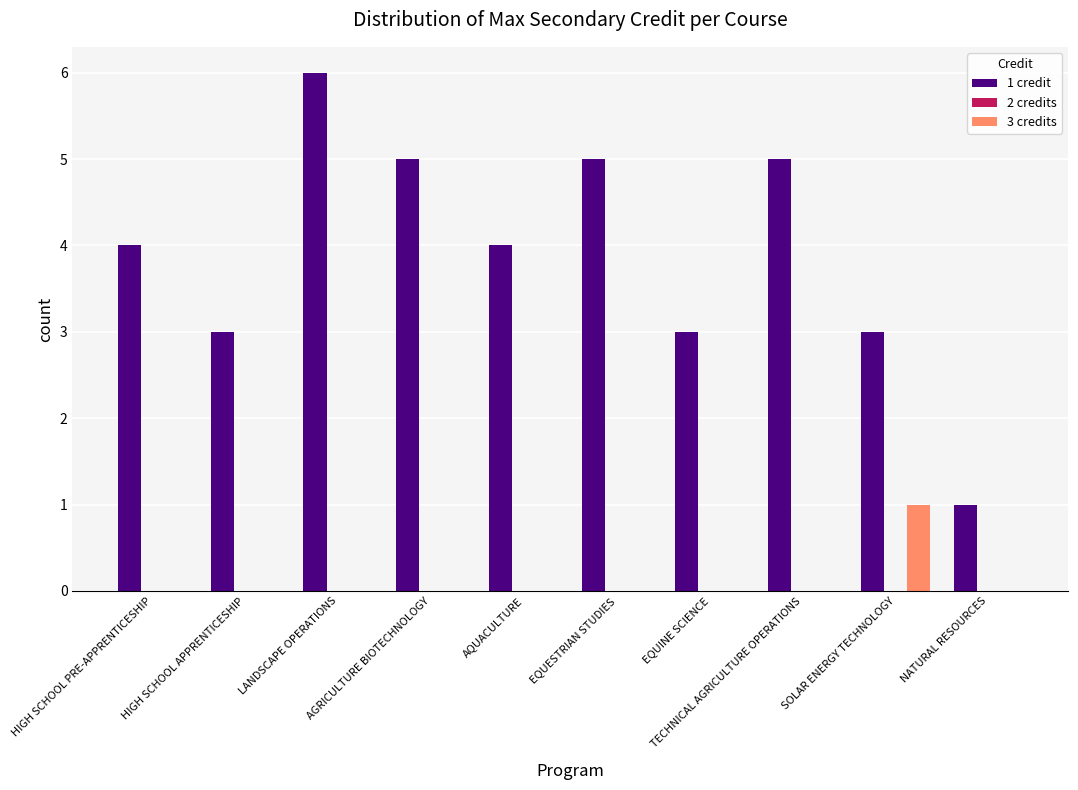

The 3 credits series shows 0 at HIGH SCHOOL PRE-APPRENTICESHIP. True or false?

True